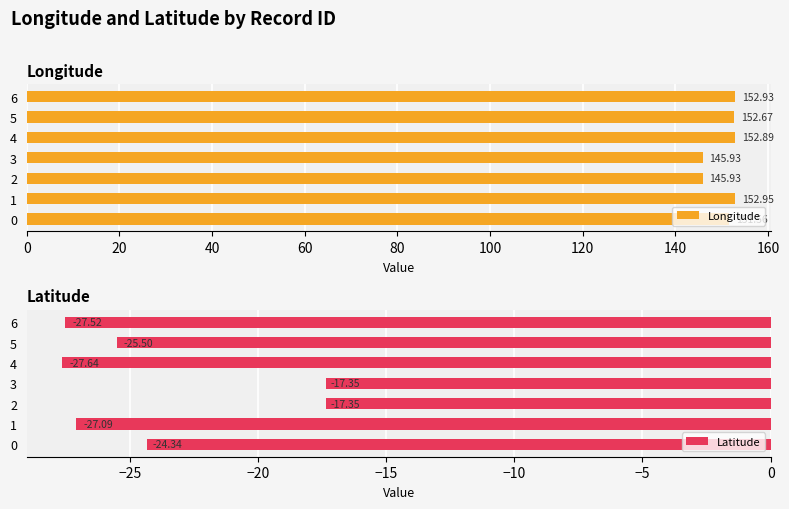

What are all the series names shown in the legend?

Longitude, Latitude